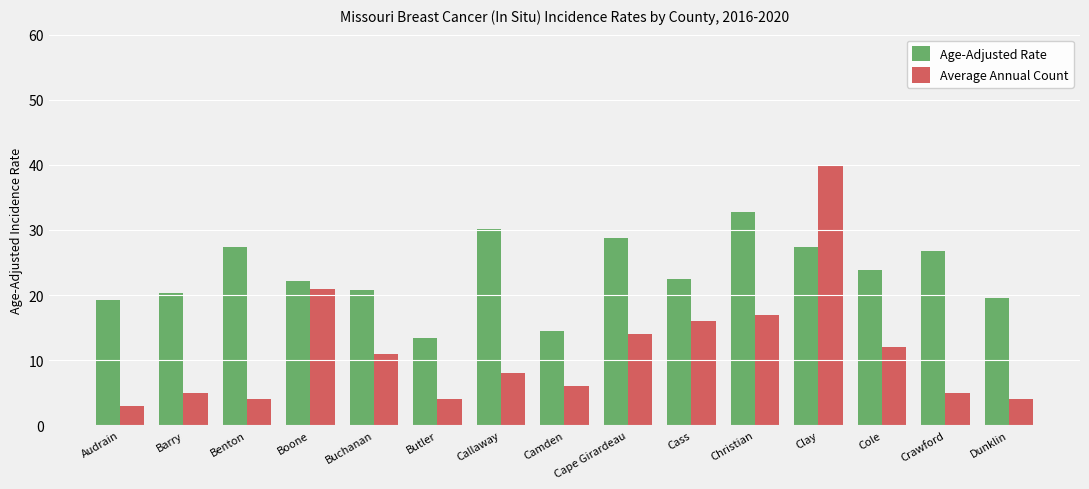

What is the minimum value shown in the chart?

3.0